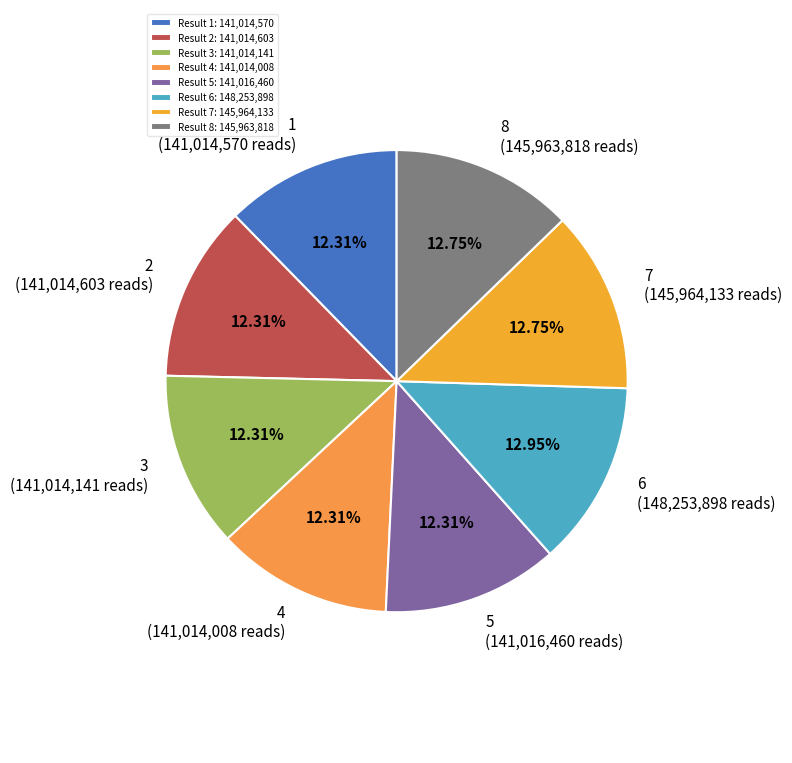

How many slices are in this pie chart?

8